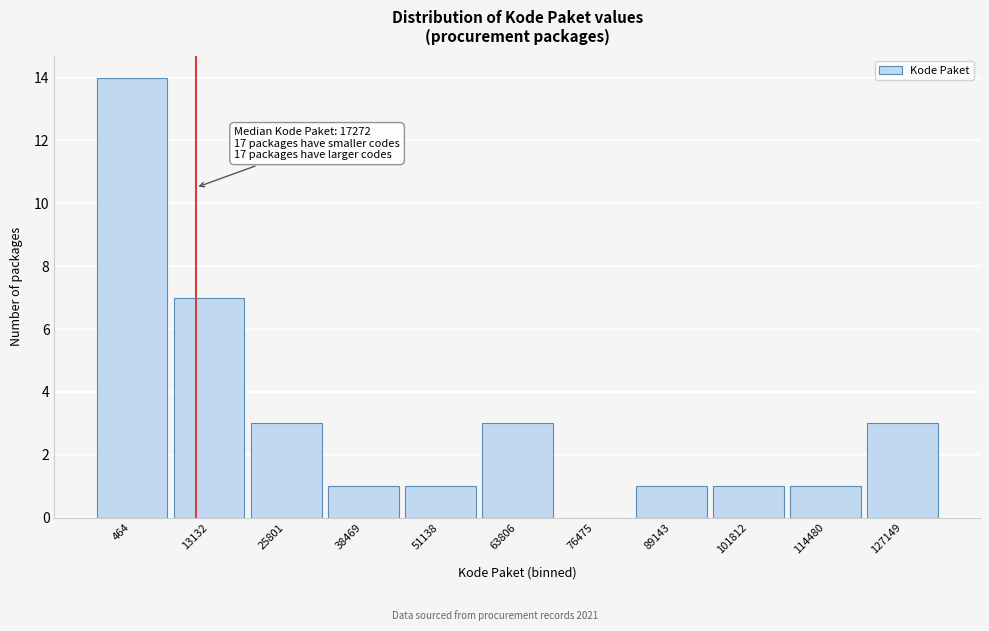

Reading right to left, extract all data points from this chart.

127149=3	114480=1	101812=1	89143=1	76475=0	63806=3	51138=1	38469=1	25801=3	13132=7	464=14